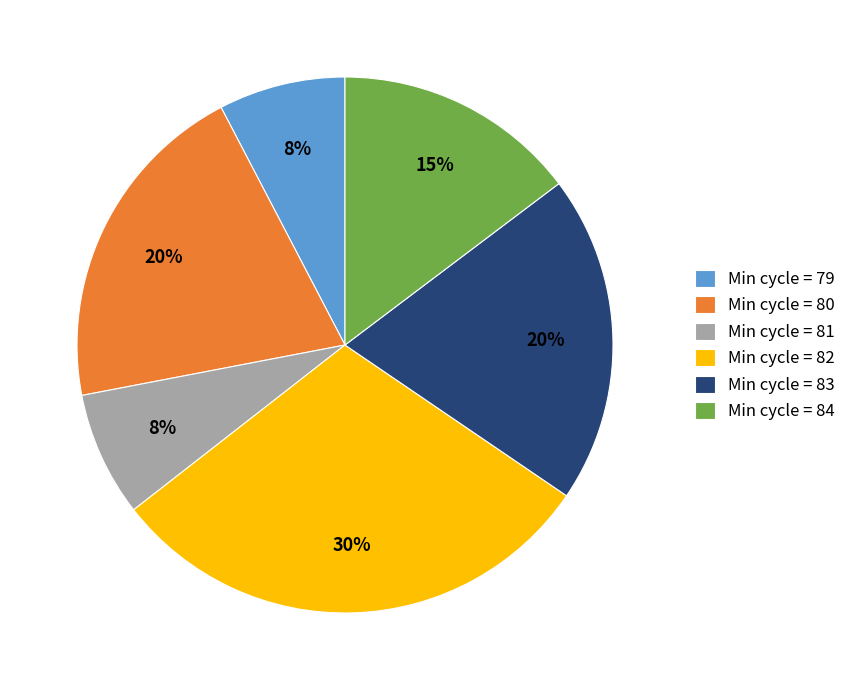

What percentage is the Min cycle = 81 slice, to the nearest percent?

8%